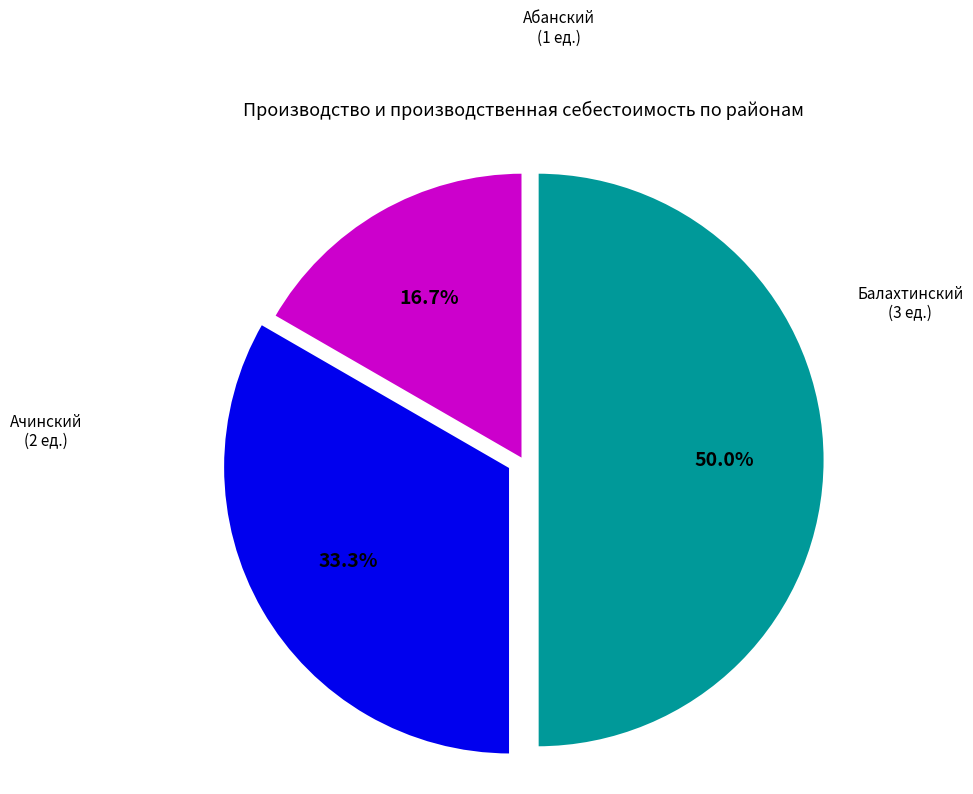

Count the number of slices in the pie.

3